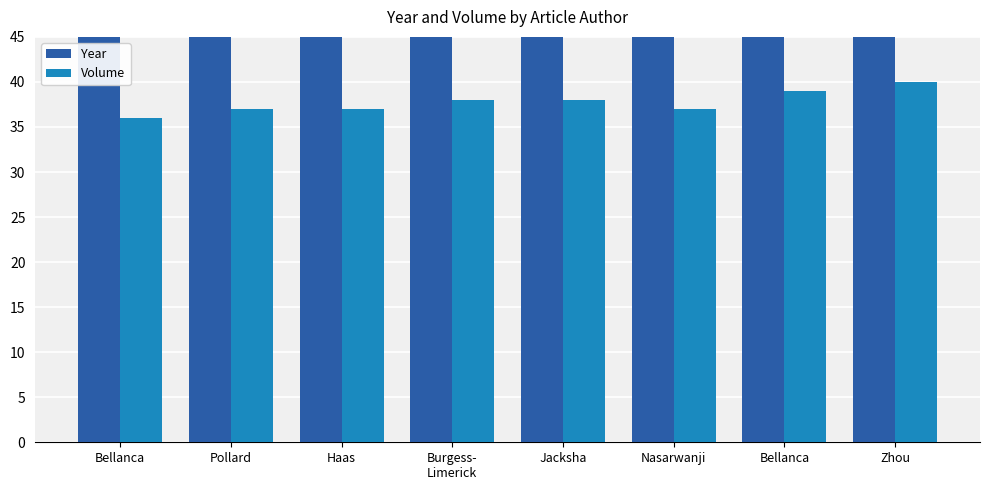

What is the difference between the highest and lowest values at Nasarwanji?

1983